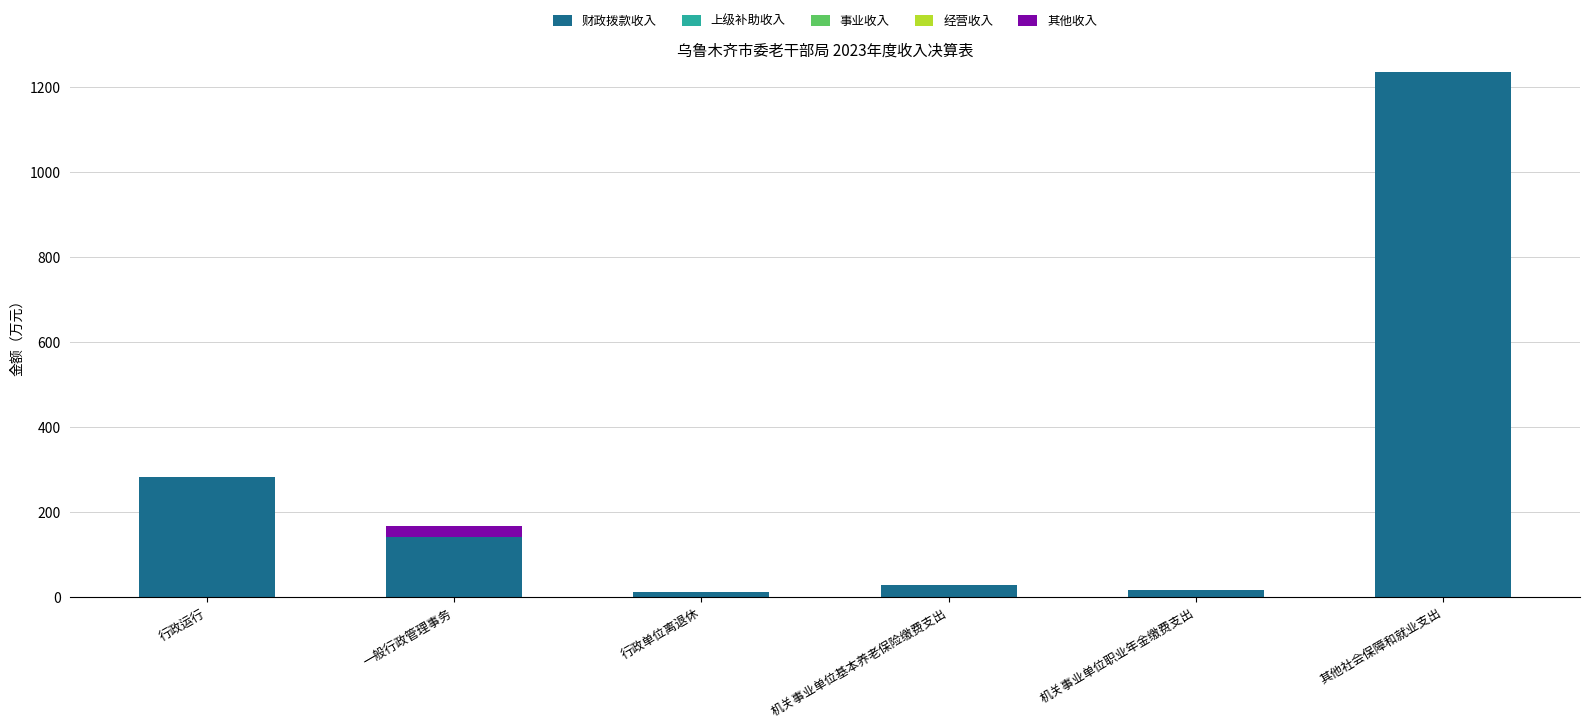

The value of 财政拨款收入 at 其他社会保障和就业支出 is 1236.9. True or false?

True